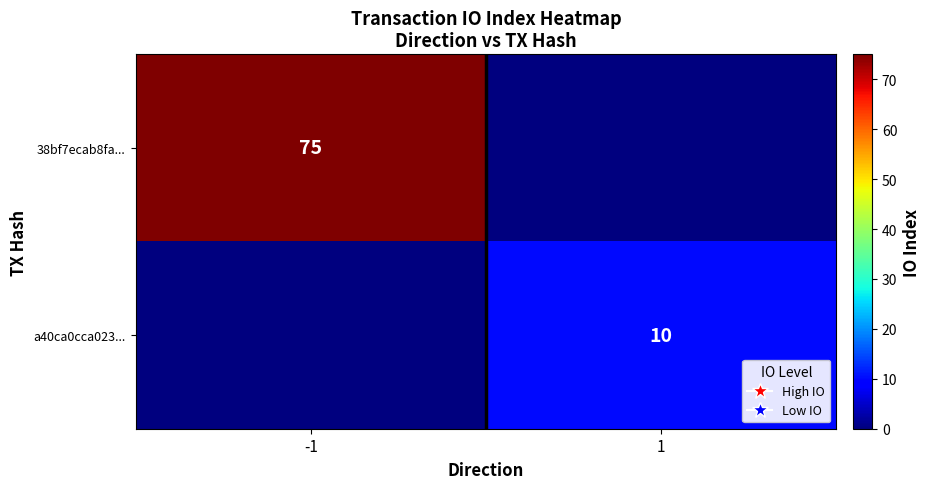

The 38bf7ecab8fa... series shows 75 at -1. True or false?

True